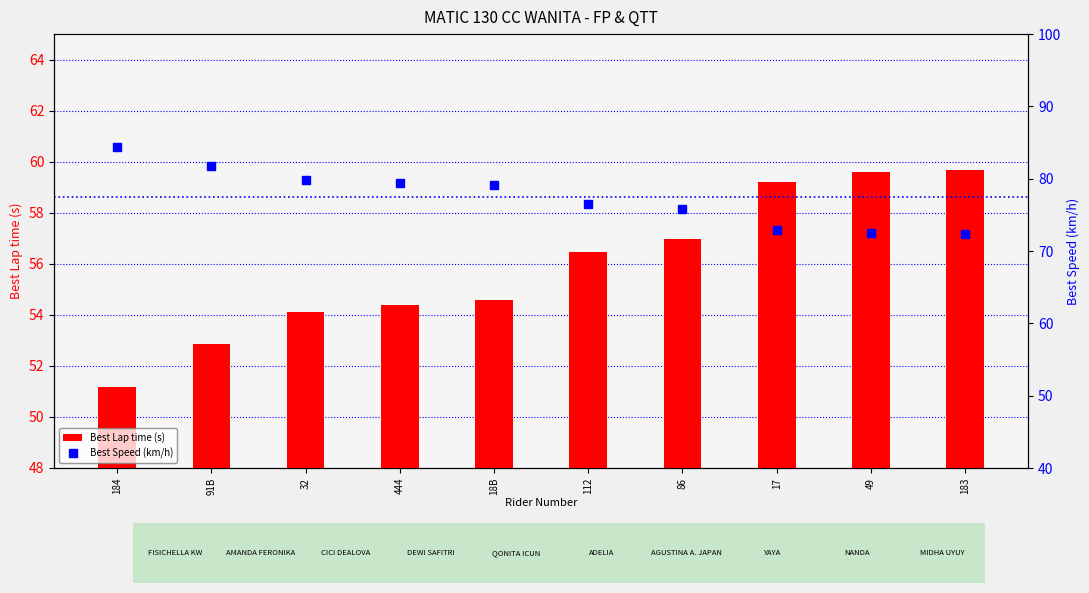

The Best Speed (km/h) series shows 120.0 at 91B. True or false?

False